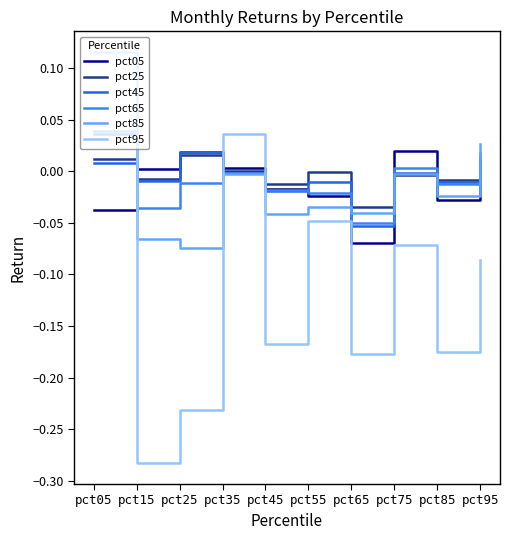

Which series has the largest range (max minus min)?

pct95